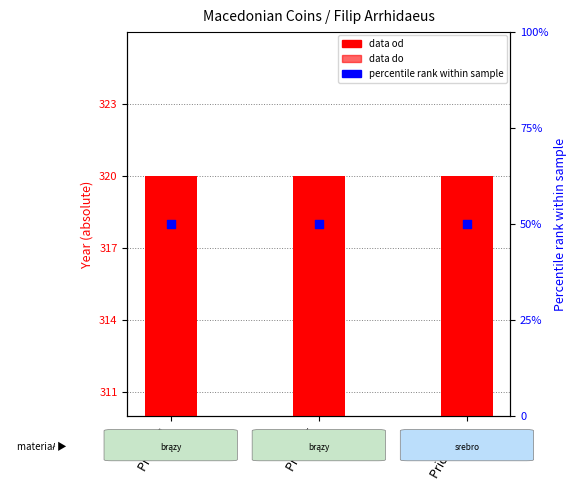

Which series reaches the minimum Y coordinate?

percentile rank